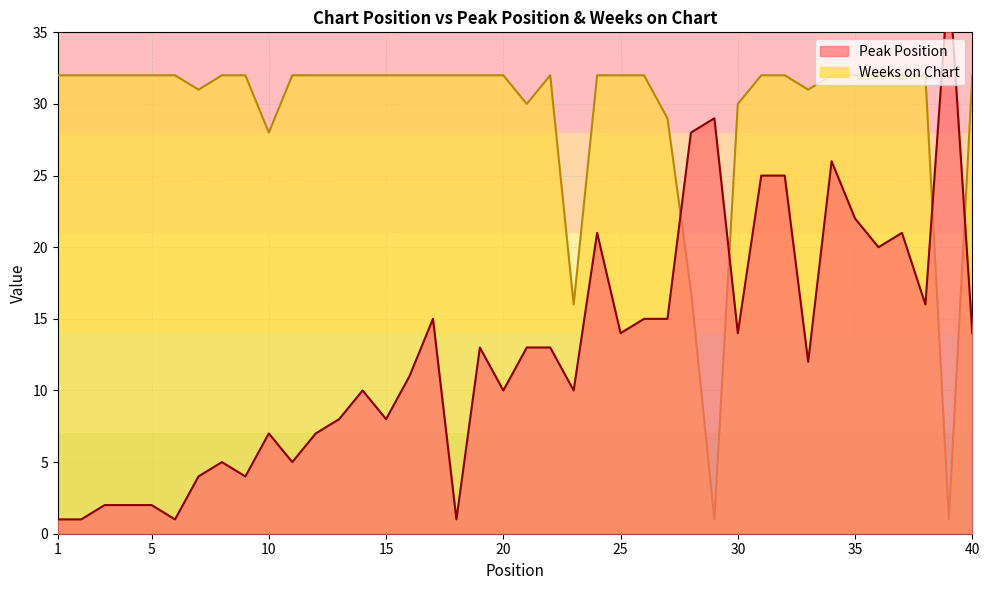

At which category does the chart reach its peak across all series?

39